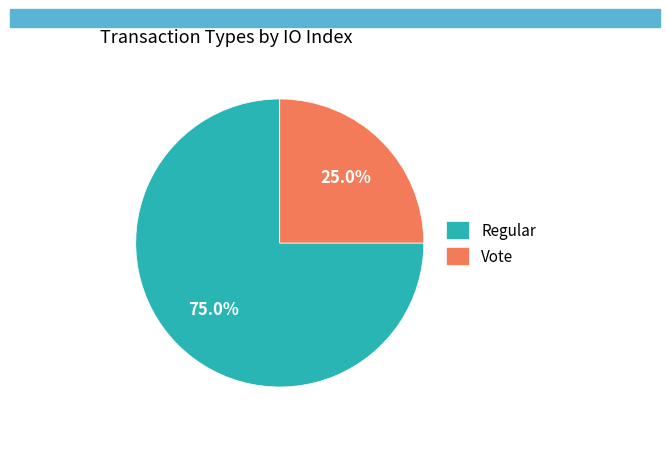

Count the number of slices in the pie.

2